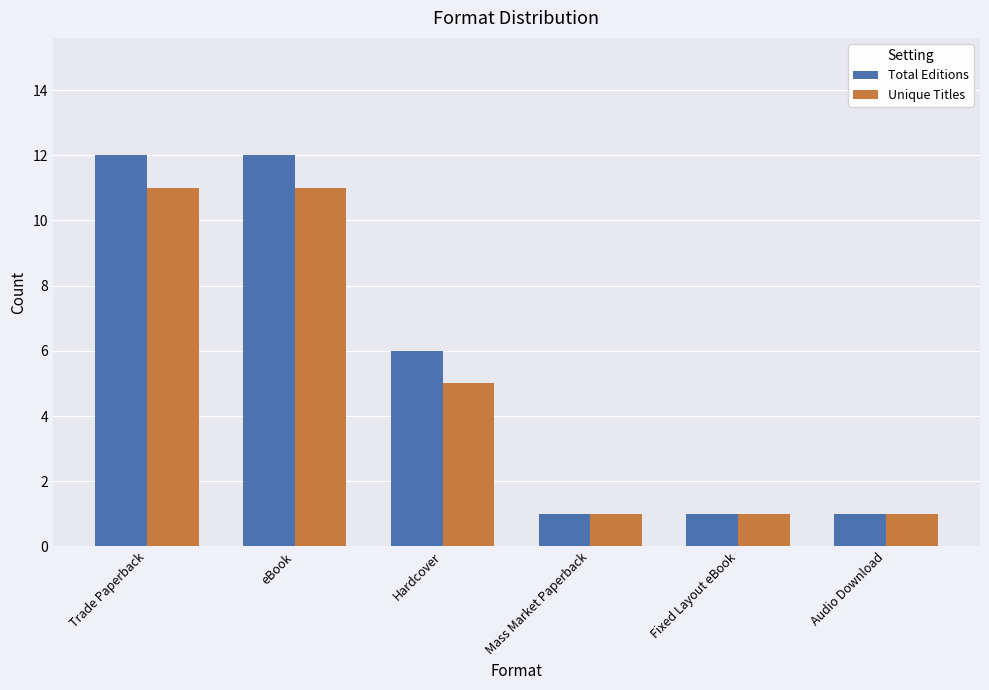

At Trade Paperback, list the series in order from smallest to largest.

Unique Titles, Total Editions